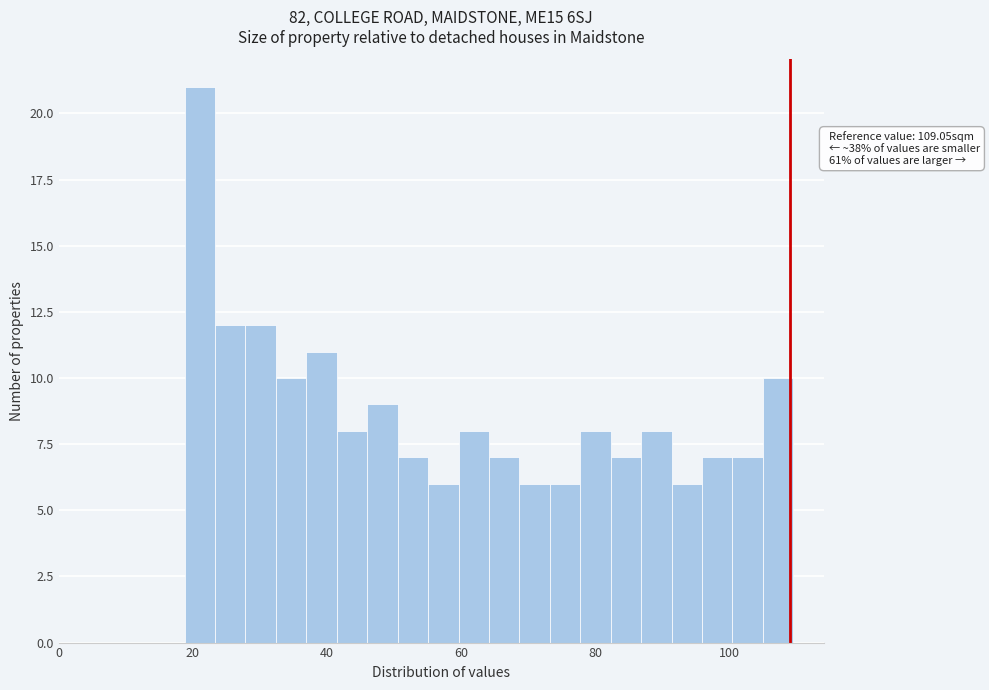

Around what value on the x-axis is the tallest bar? Give the approximate position of its centre, as read against the axis.

22